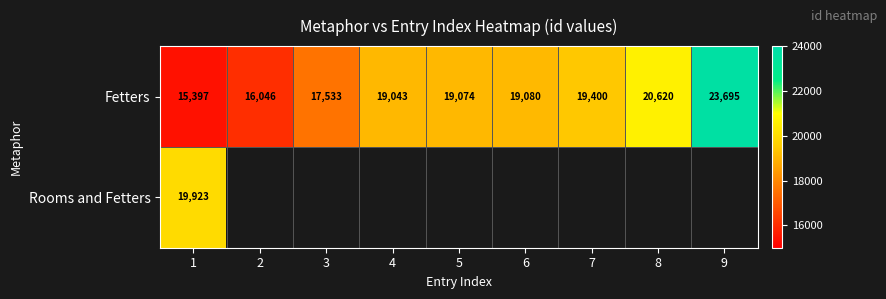

The Fetters series shows 17533 at 3. True or false?

True